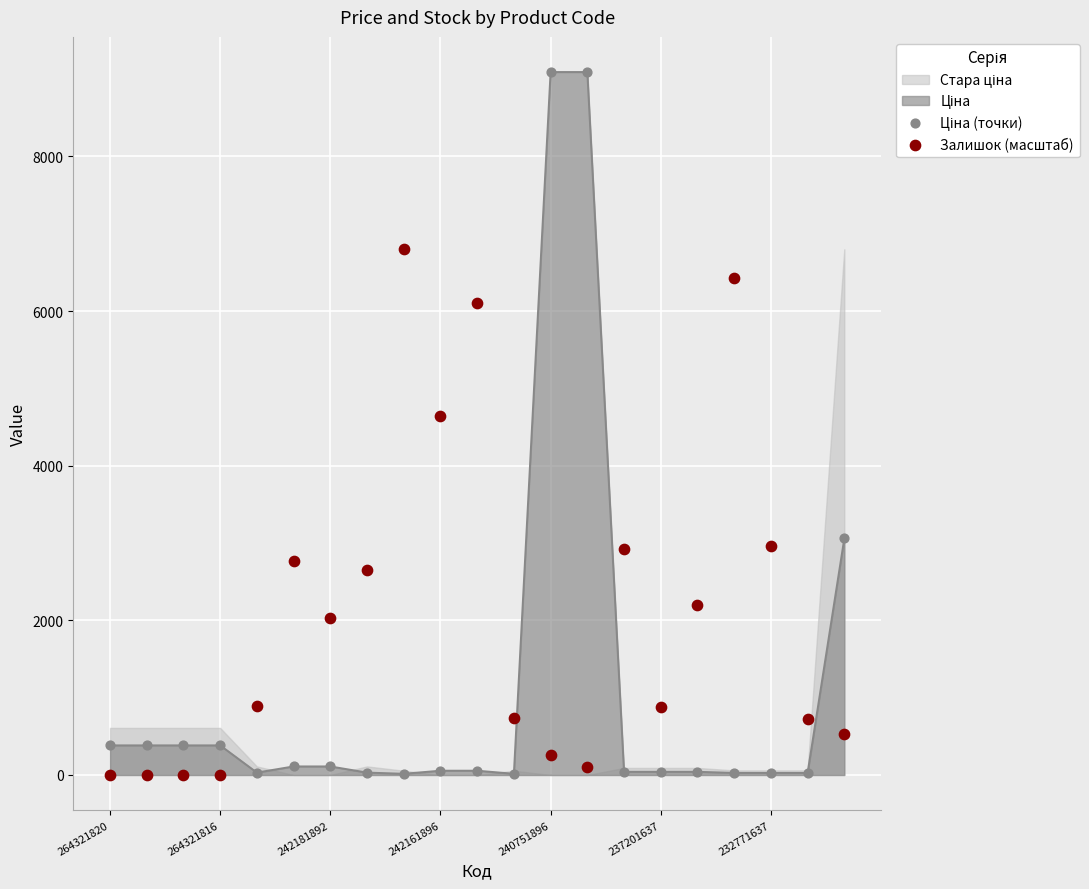

At which category is the sum across all series the highest?

240751896